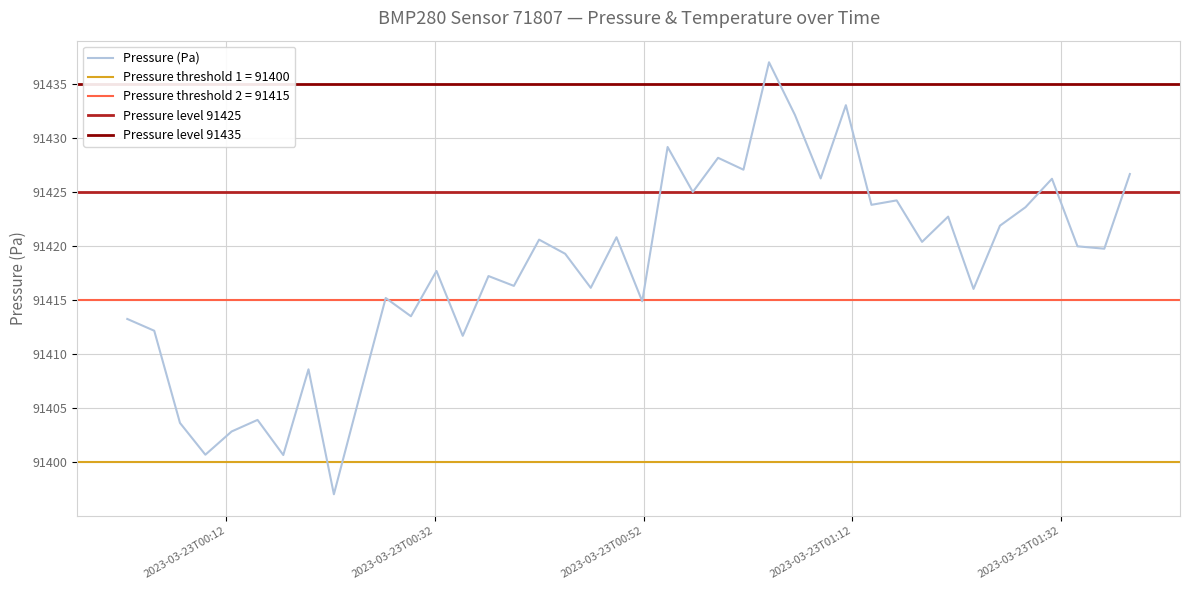

What is the lowest value of the Pressure (Pa) series?

91397.0